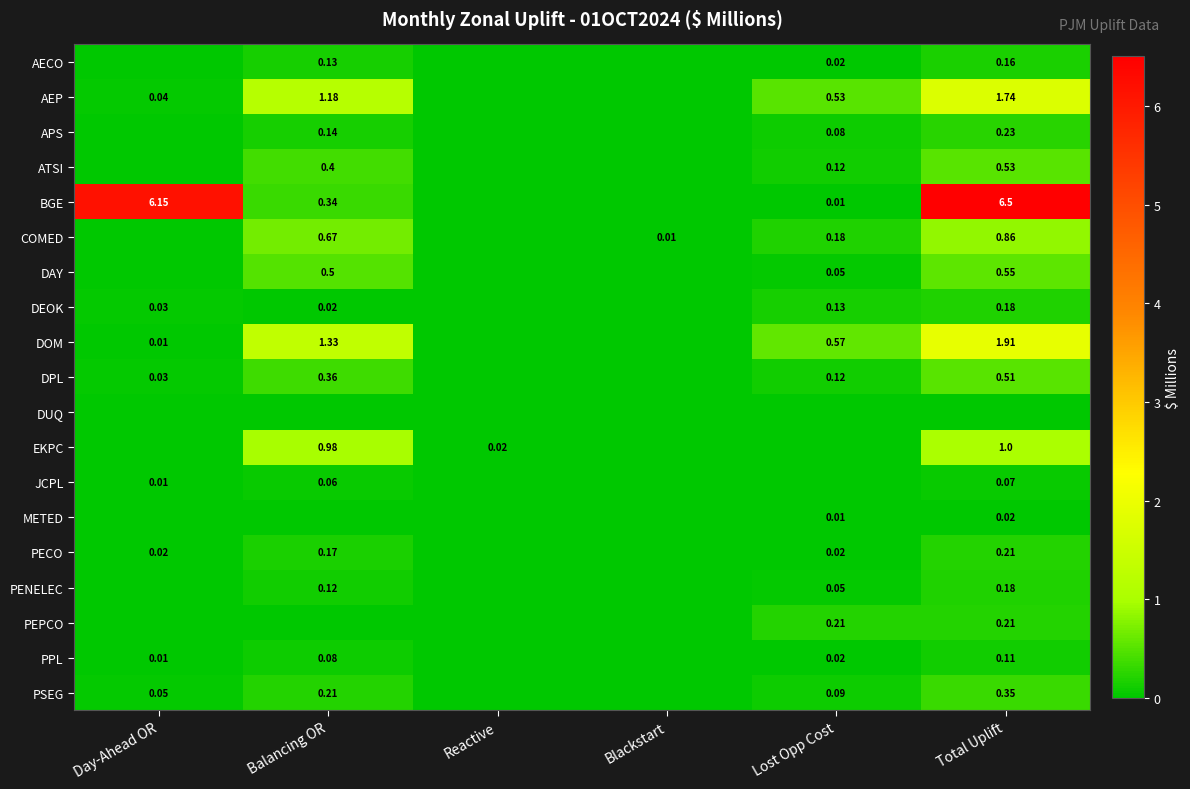

Which category has the lowest value across all series?

Day-Ahead OR